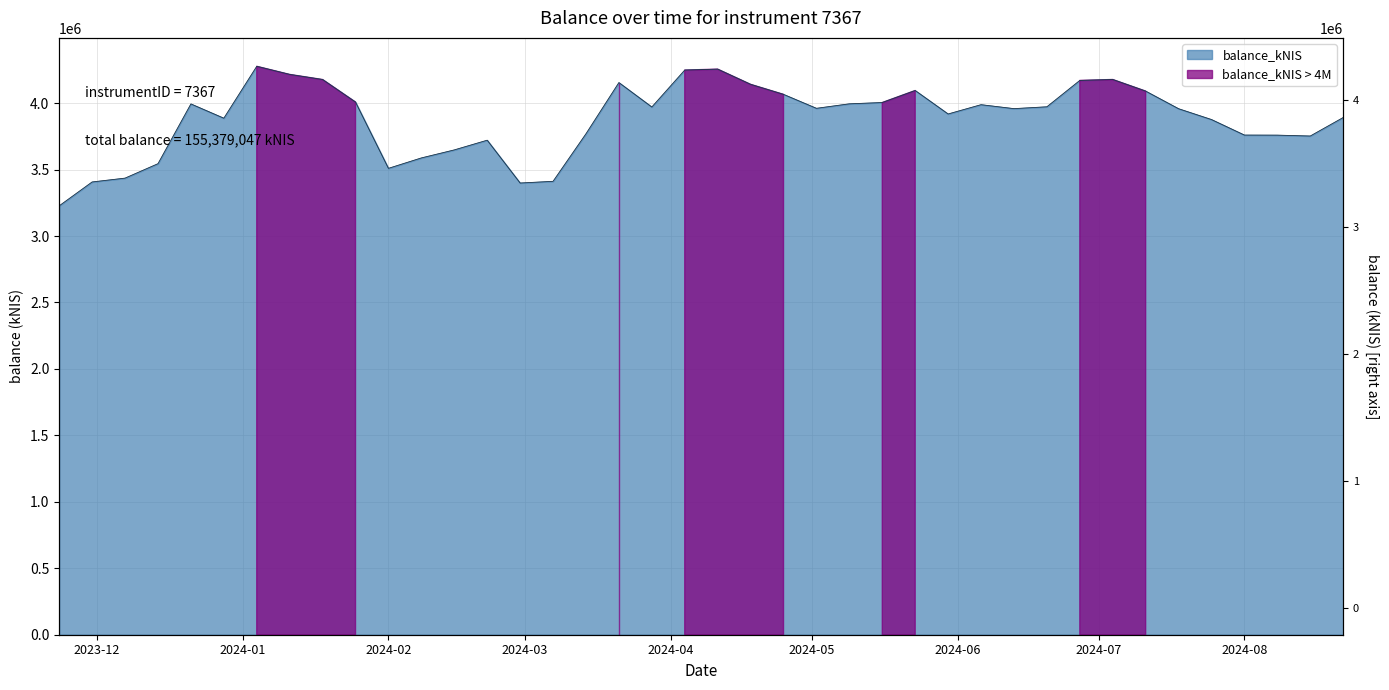

What value does the data have at 2024-05-09?

3994568.5